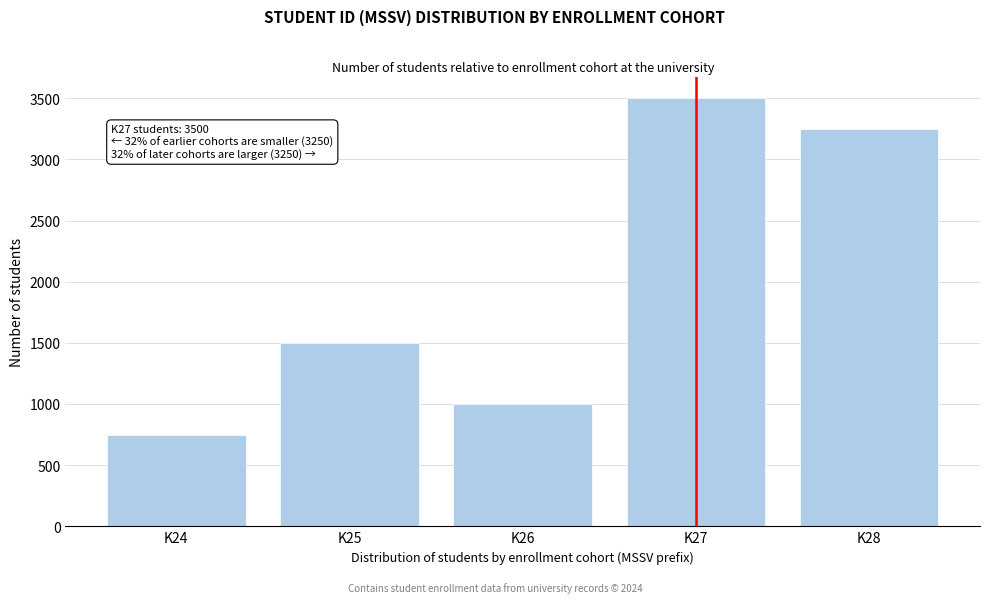

Reading left to right, what are all the values shown in this chart?

750	1500	1000	3500	3250